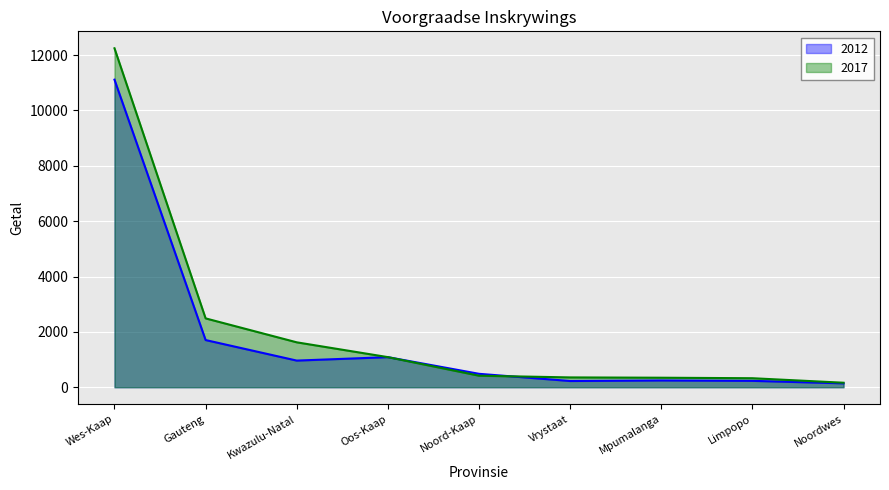

Which series has the largest total across all categories?

2017